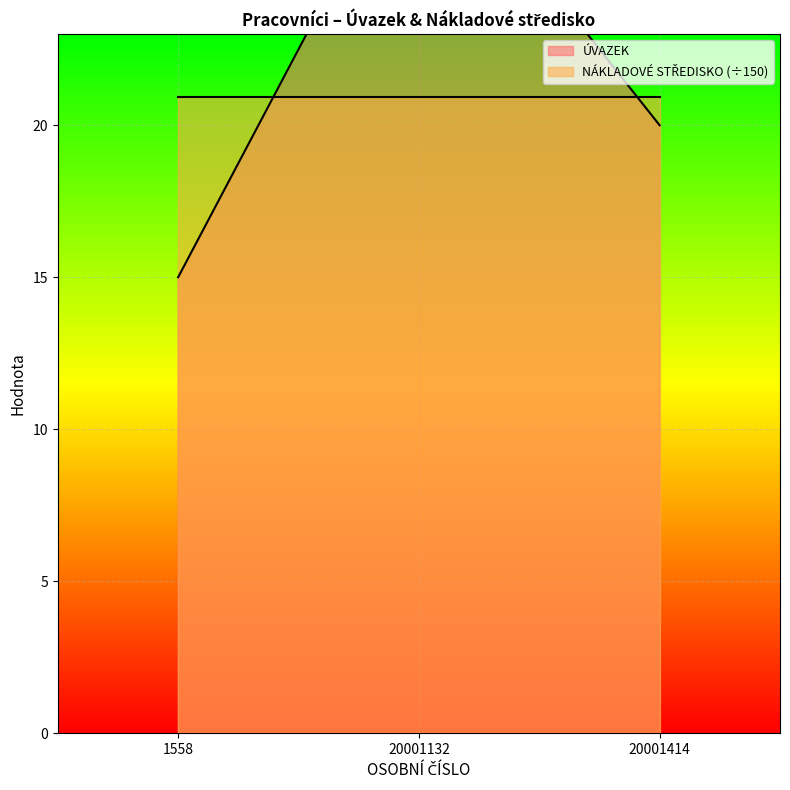

Is it true that the value at 20001132 is 10?

False